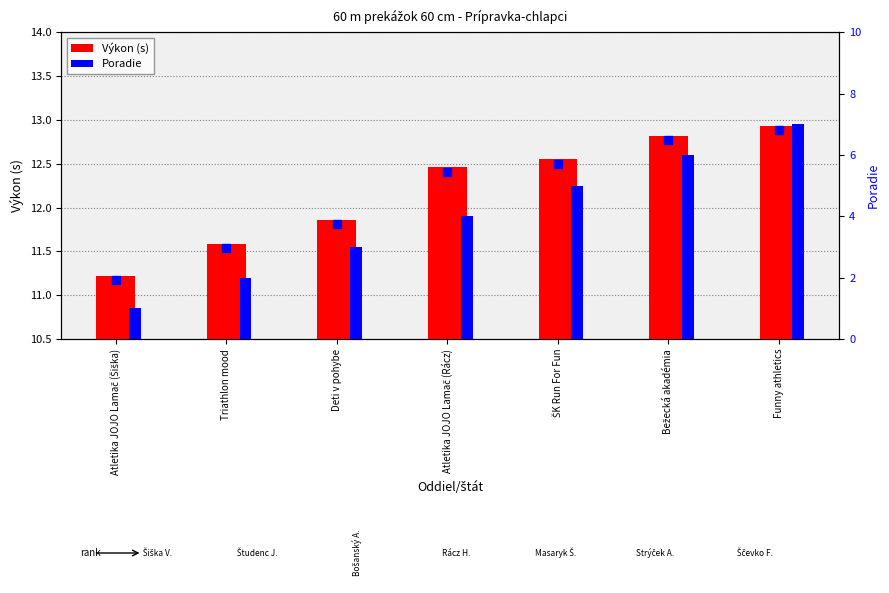

Which series has the widest spread of values?

Poradie